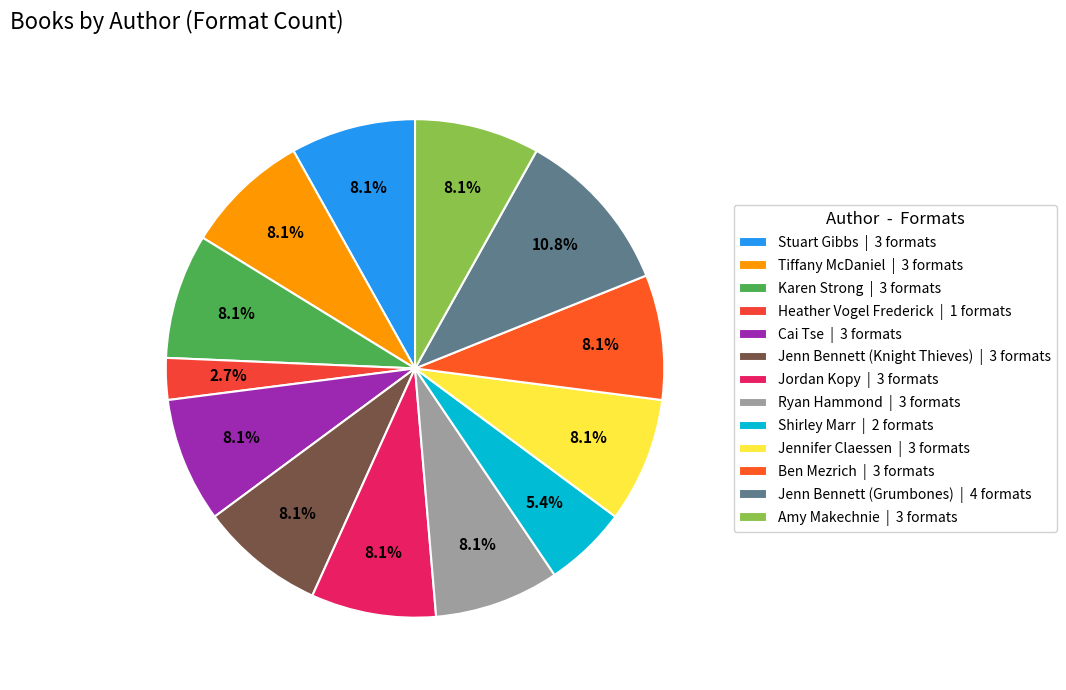

Is it true that Ryan Hammond is 18% of the pie?

False